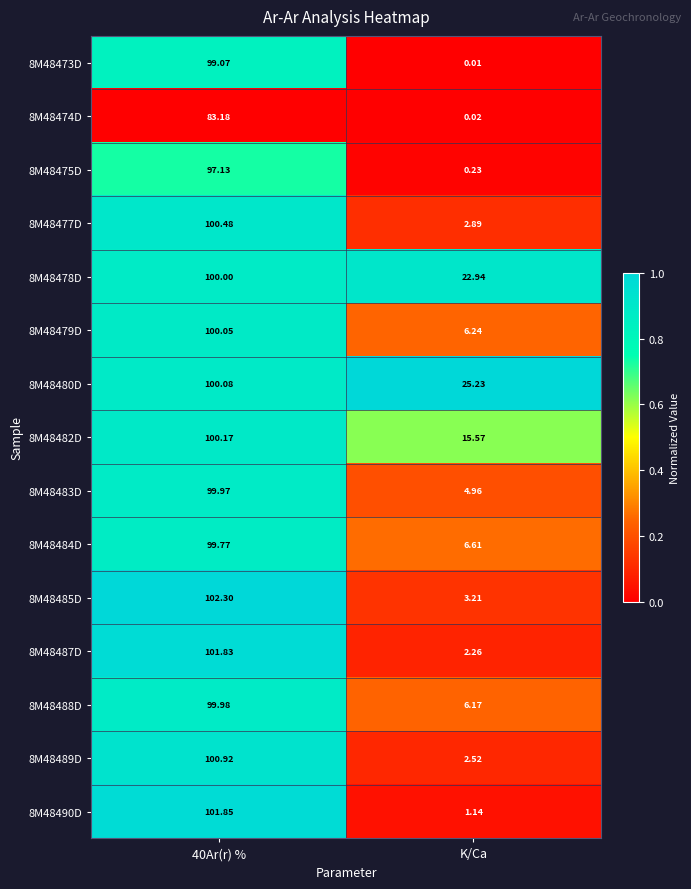

At which category does the chart reach its minimum across all series?

K/Ca